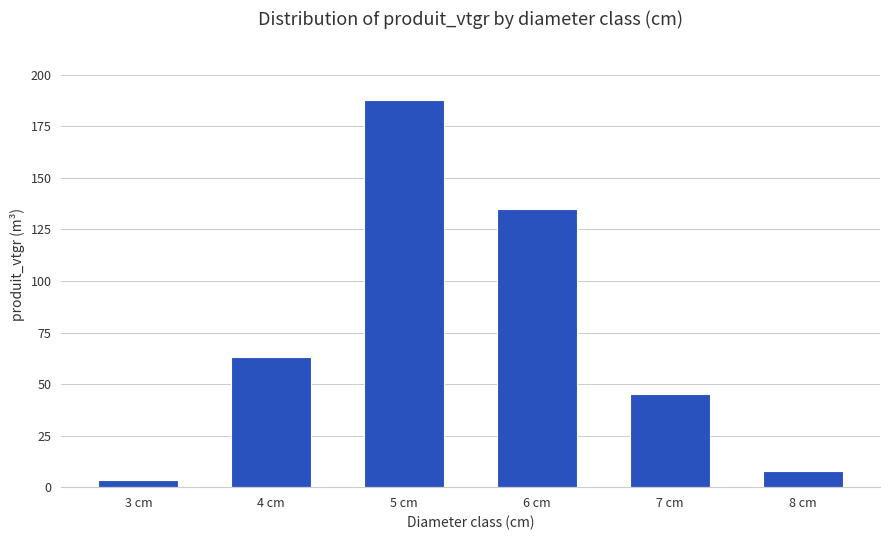

Is it true that the value at 6 cm is 88.8?

False